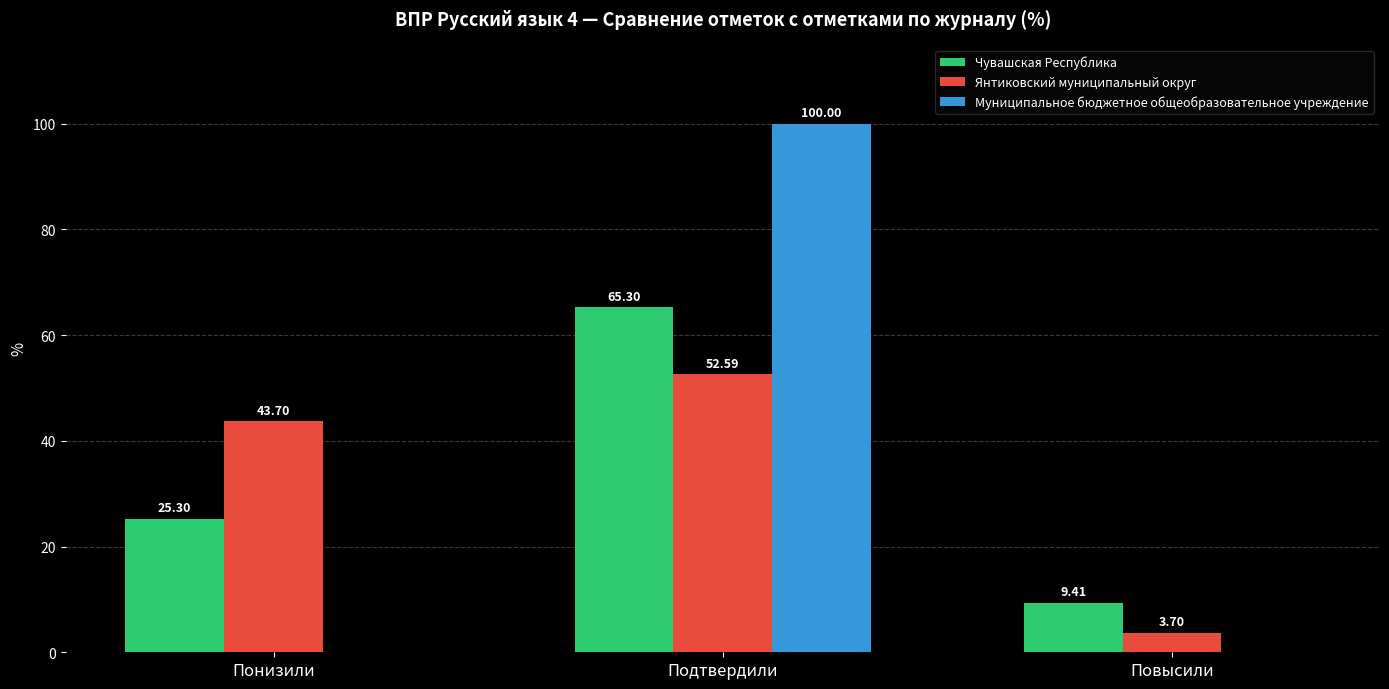

What is the sum of all Чувашская Республика values?

100.0